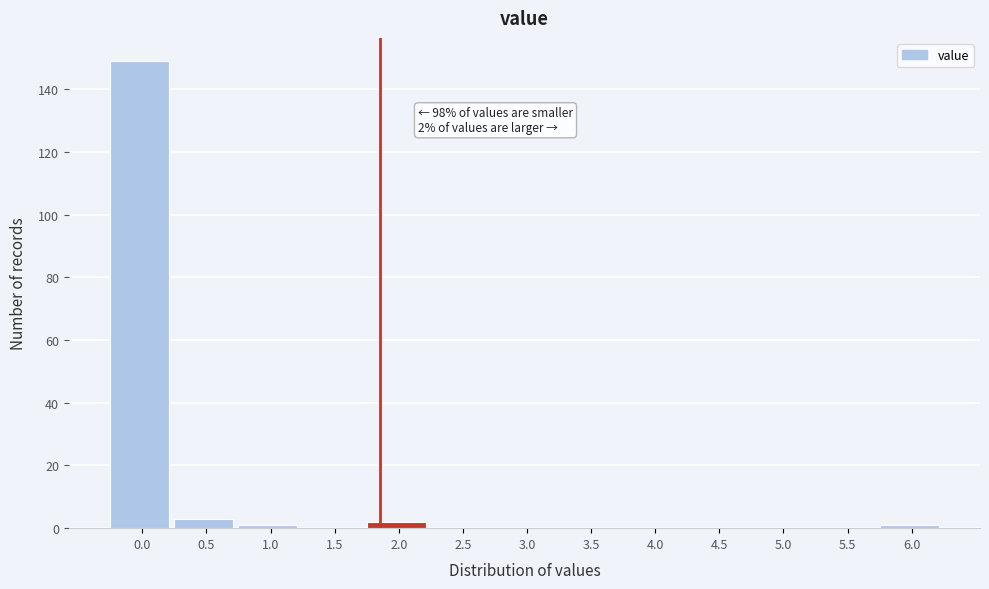

Reading left to right, extract all data points from this chart.

0.0=149	0.5=3	1.0=1	1.5=0	2.0=2	2.5=0	3.0=0	3.5=0	4.0=0	4.5=0	5.0=0	5.5=0	6.0=1